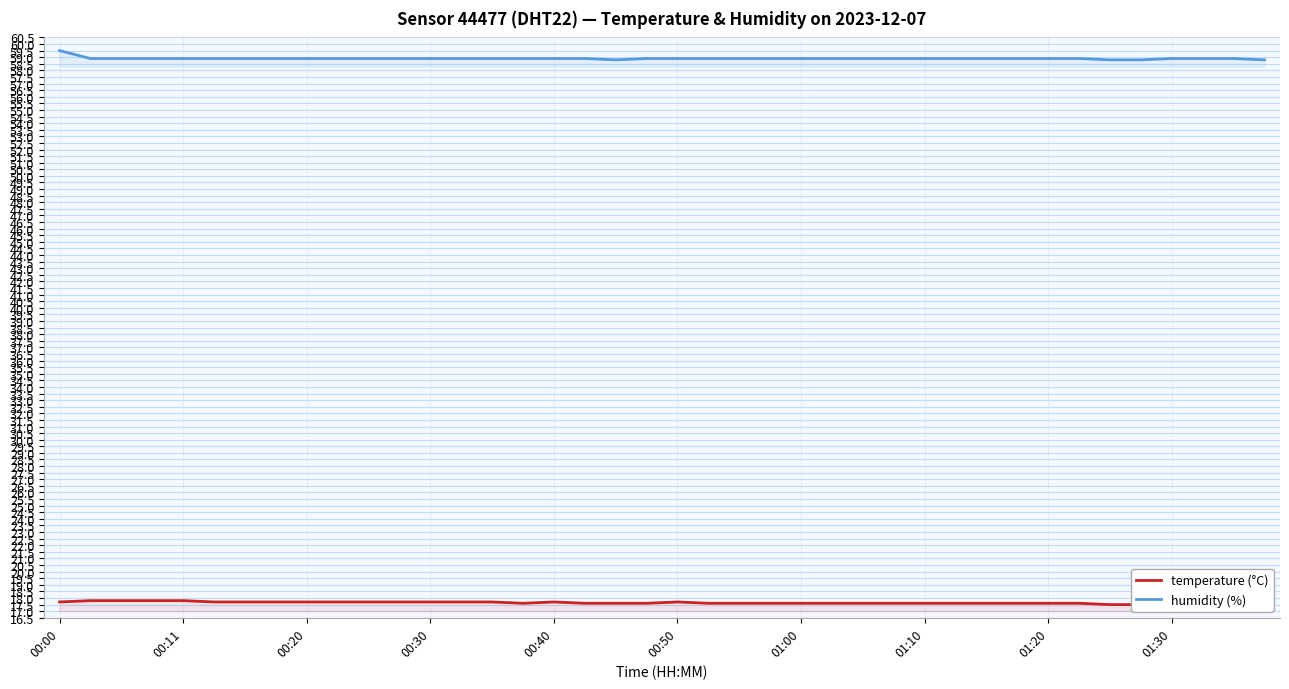

Is this an area chart (filled region under the line)?

No